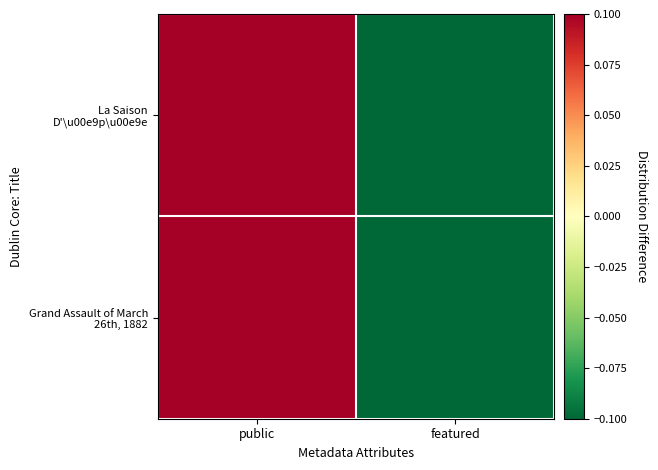

Count the number of categories in the chart.

2